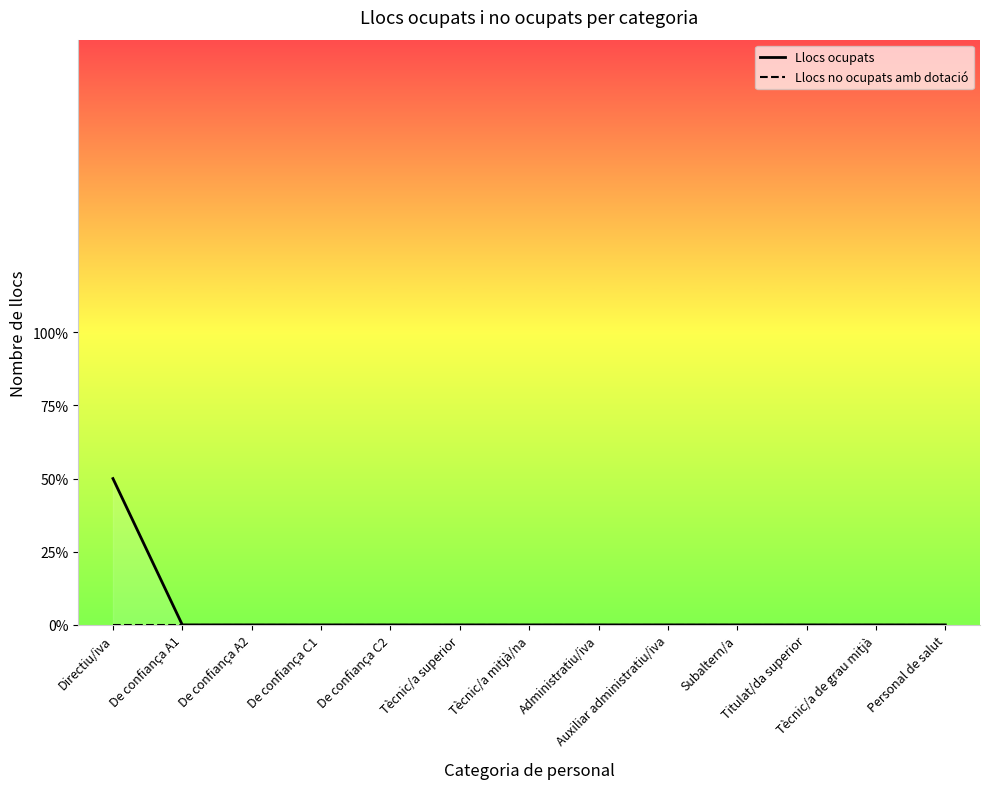

Rank the series by their maximum value, from highest to lowest.

Llocs ocupats, Llocs no ocupats amb dotació